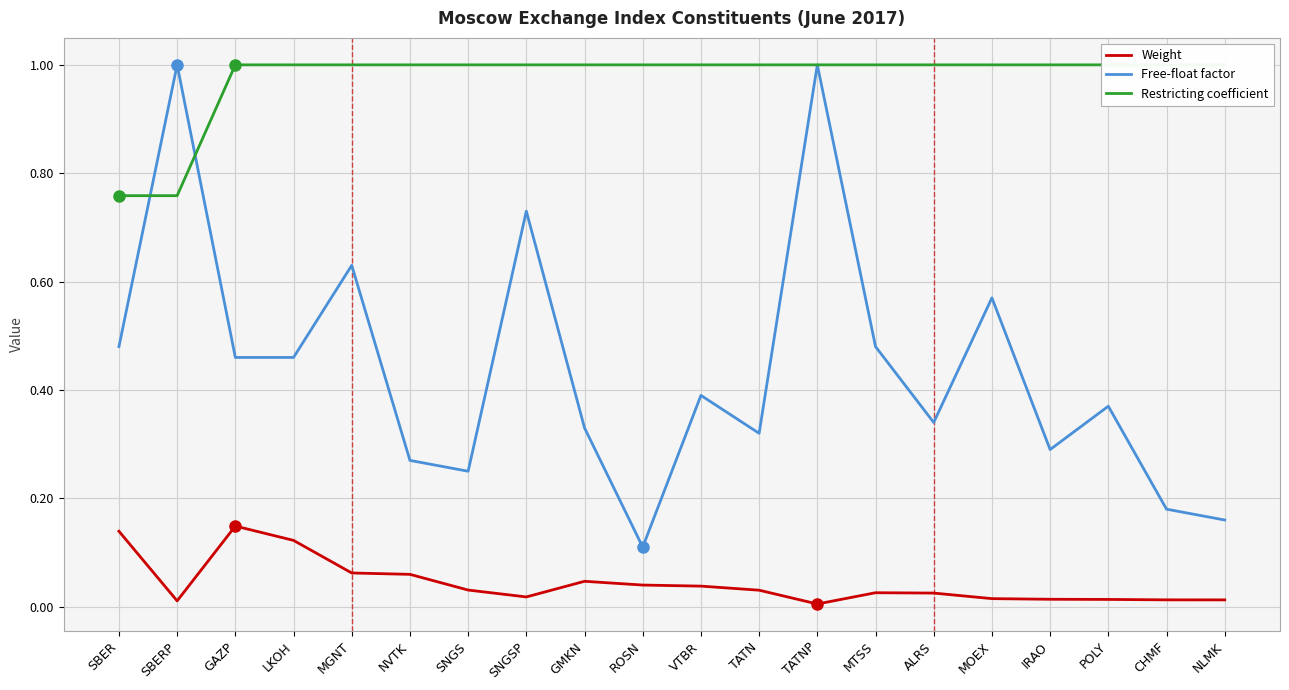

Which series has the widest spread of values?

Free-float factor